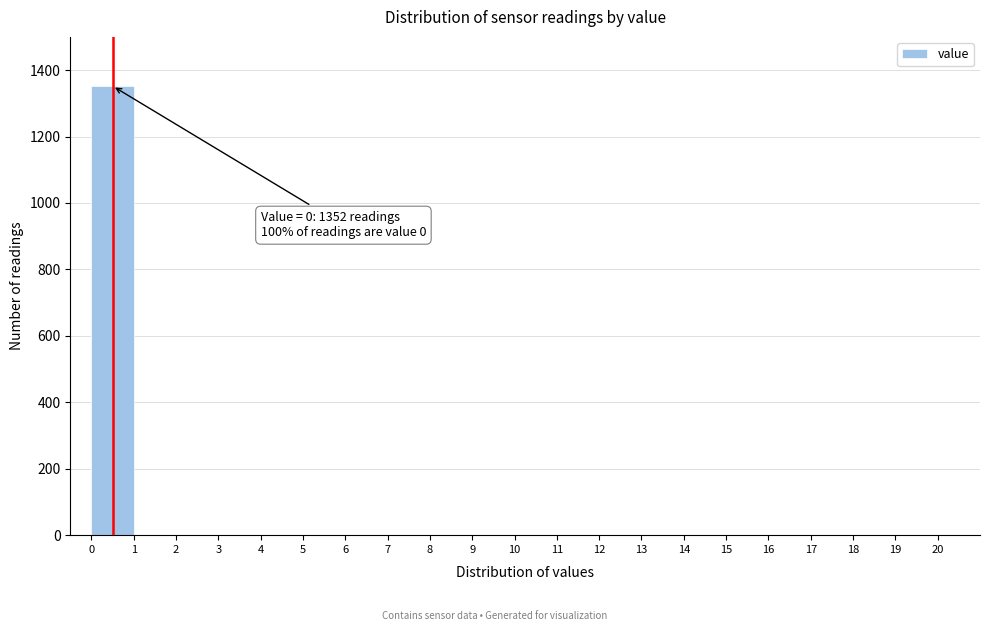

Which range on the x-axis has the tallest bar?

0 to 1